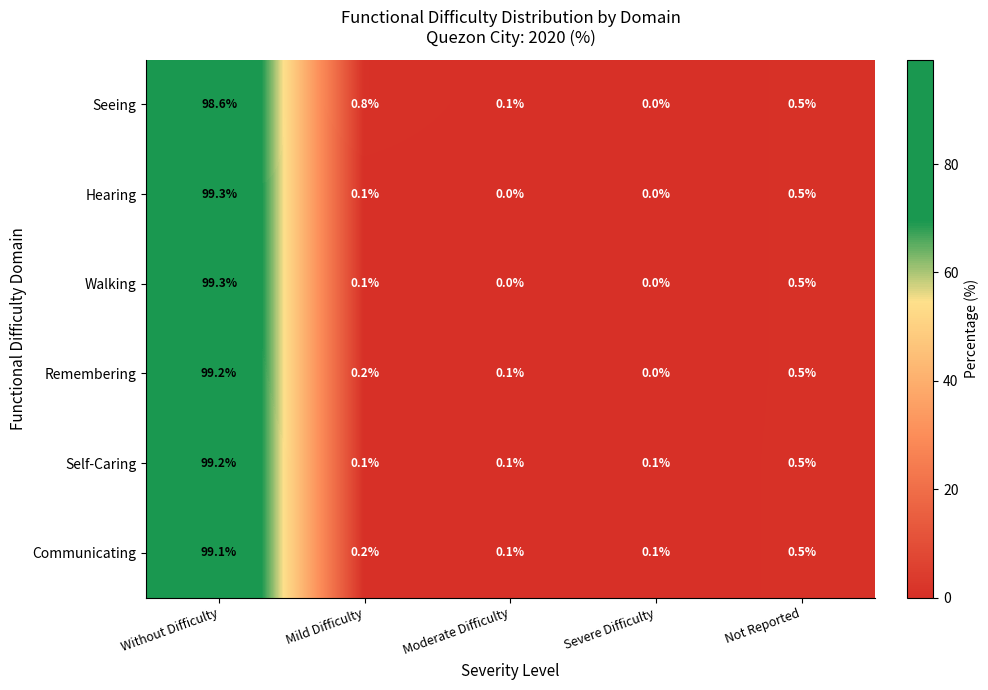

At which category is the sum across all series the highest?

Without Difficulty